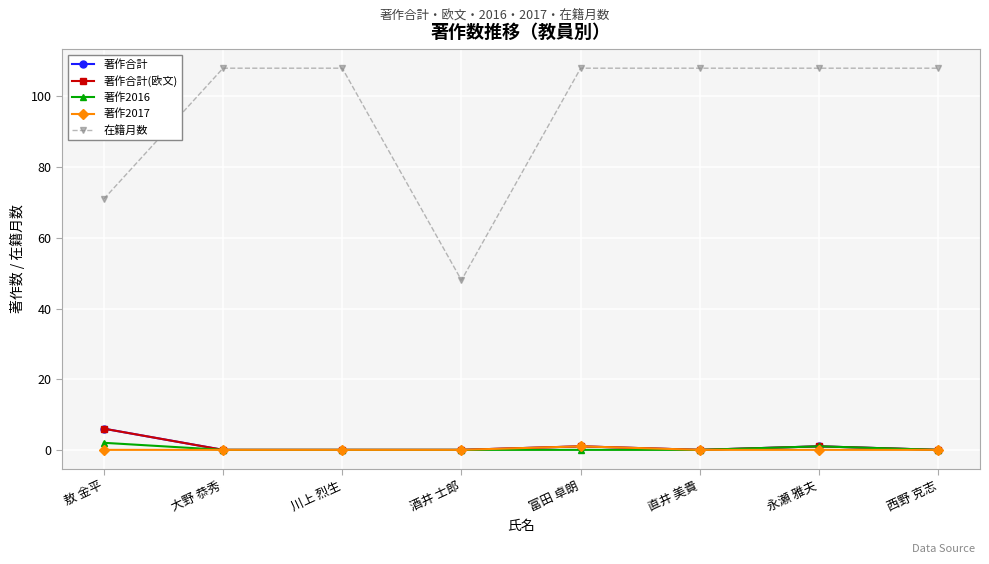

True or false: 著作合計 has more than 0 points higher than both neighbors.

True